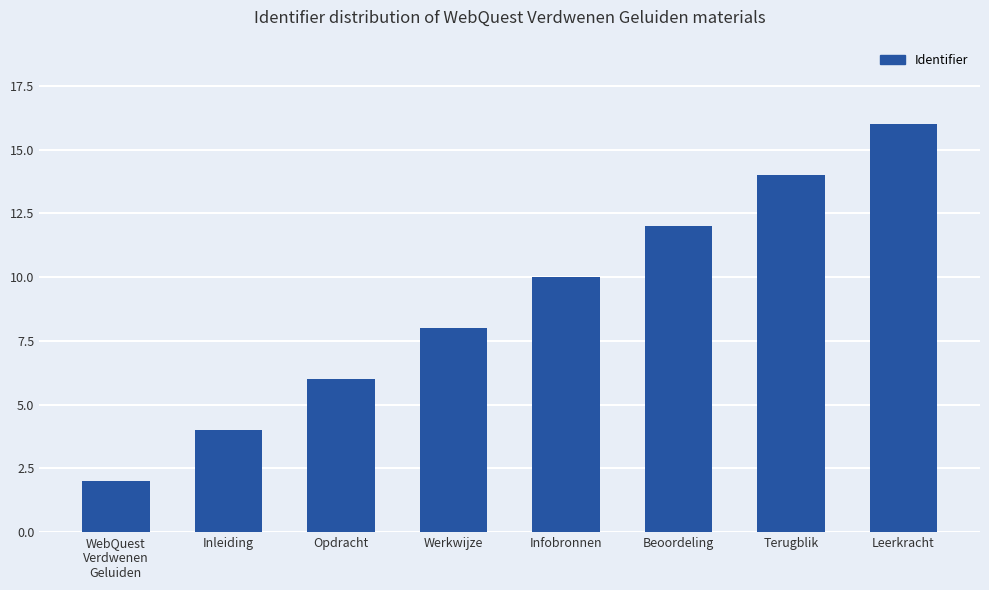

Reading left to right, transcribe all the data shown in this chart.

2	4	6	8	10	12	14	16